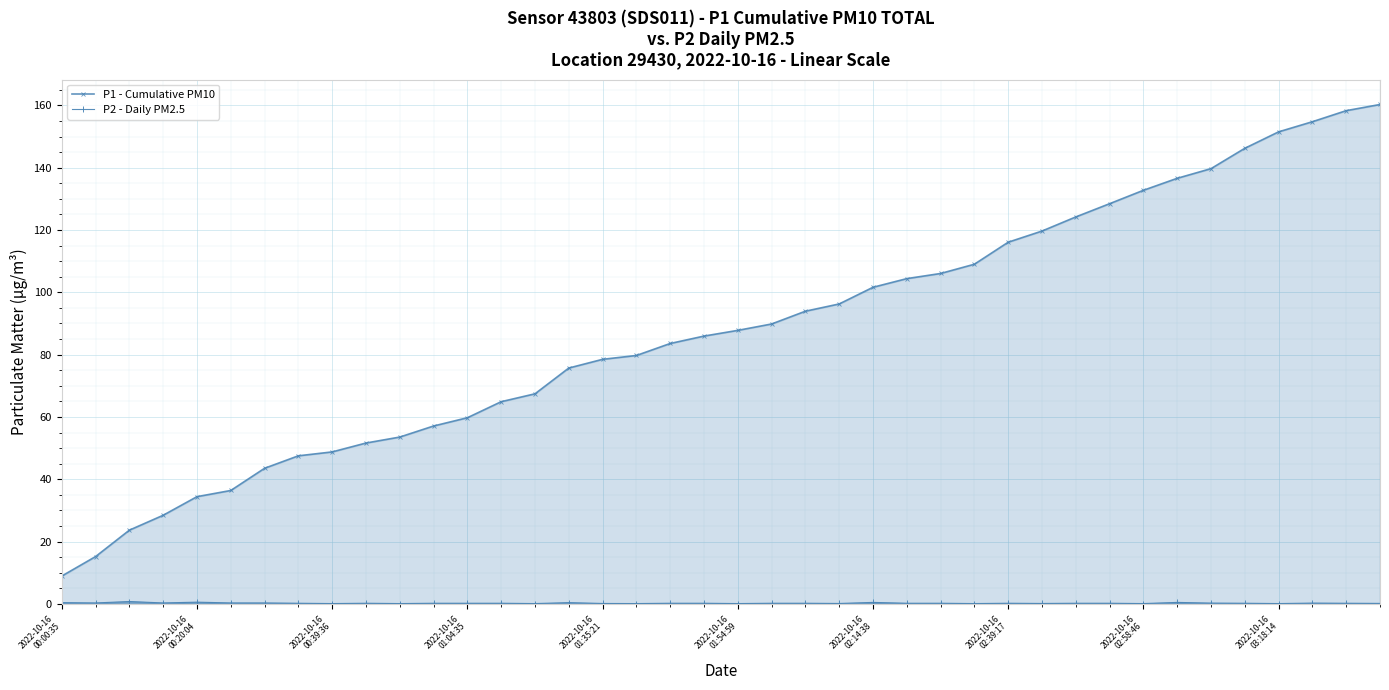

Which series has the largest total across all categories?

P1 - Cumulative PM10